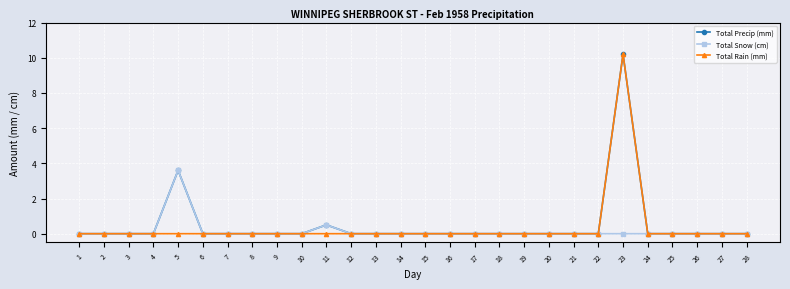

True or false: Total Rain (mm) has a value of 0.0 at 28.

True